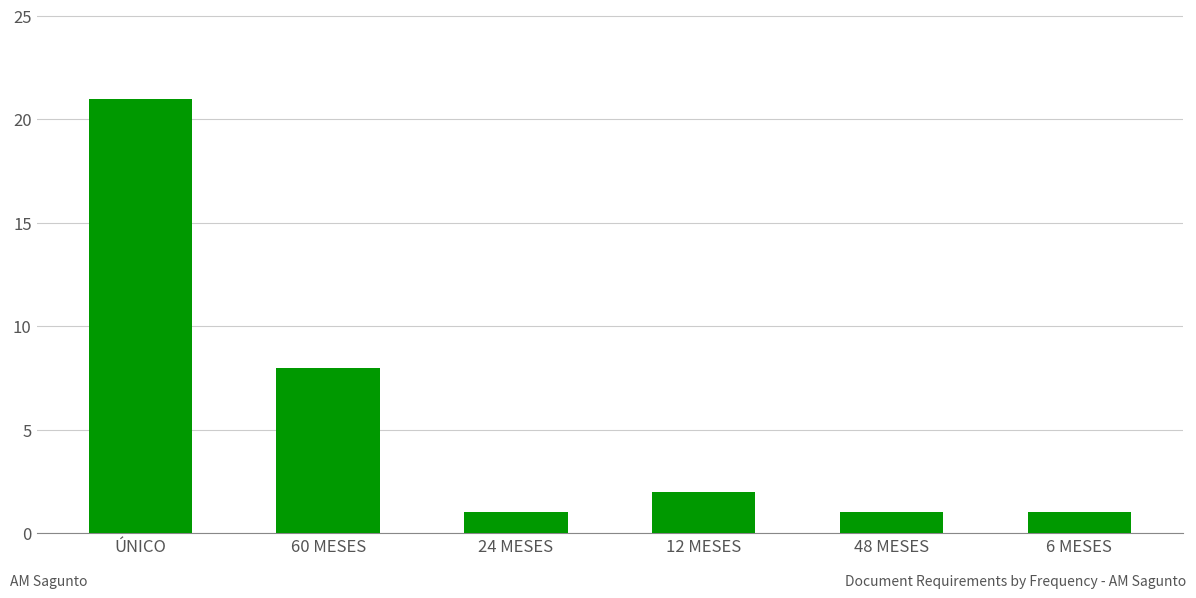

What is the label of the 2nd bar from the left?

60 MESES